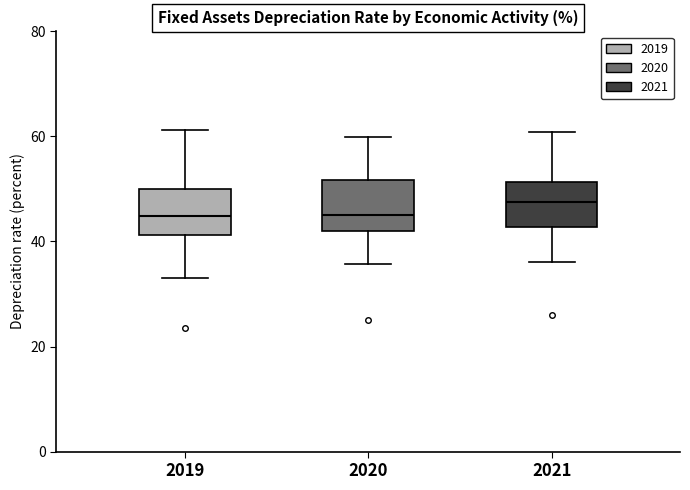

Which box has the highest median line?

2021